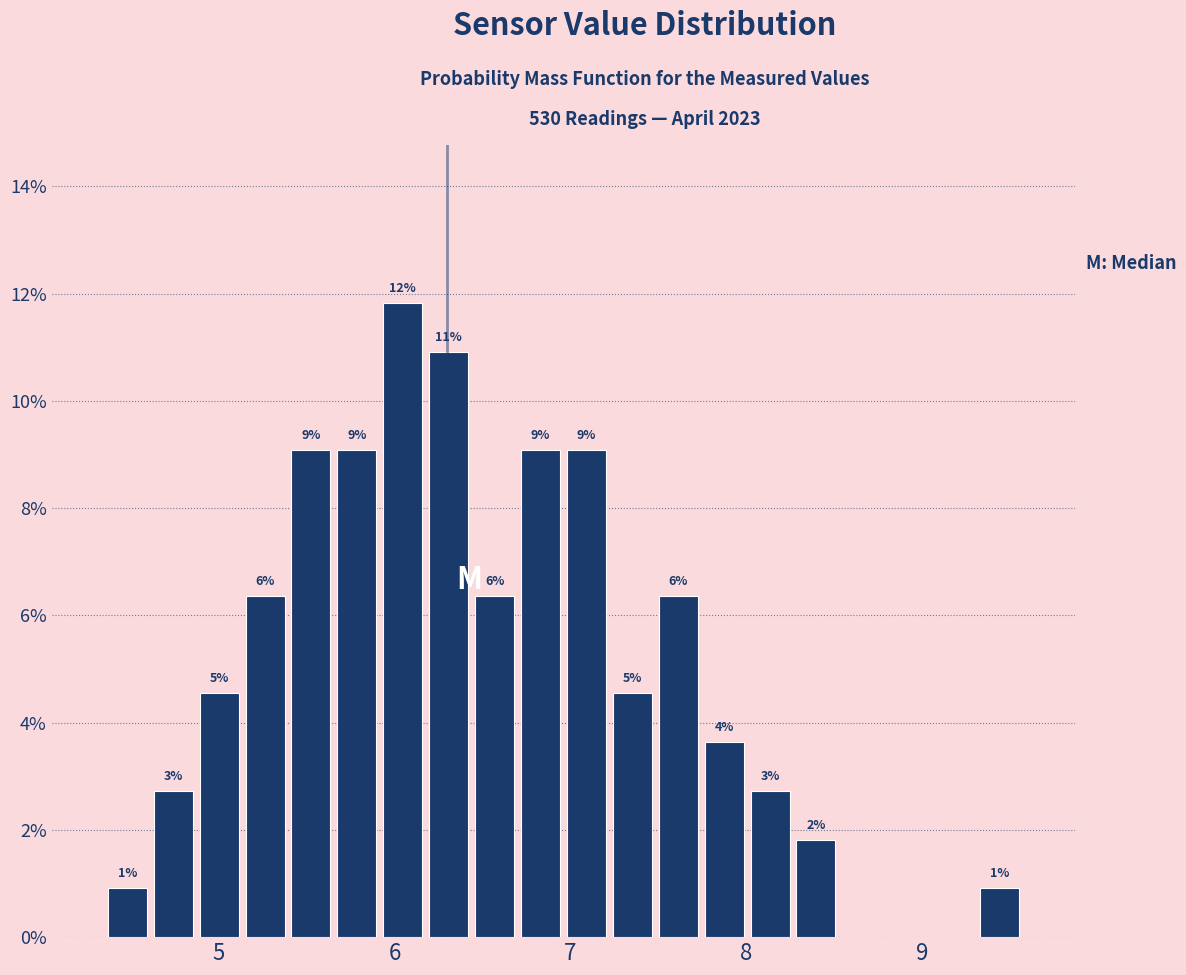

Around what value on the x-axis is the tallest bar? Give the approximate position of its centre, as read against the axis.

6.0